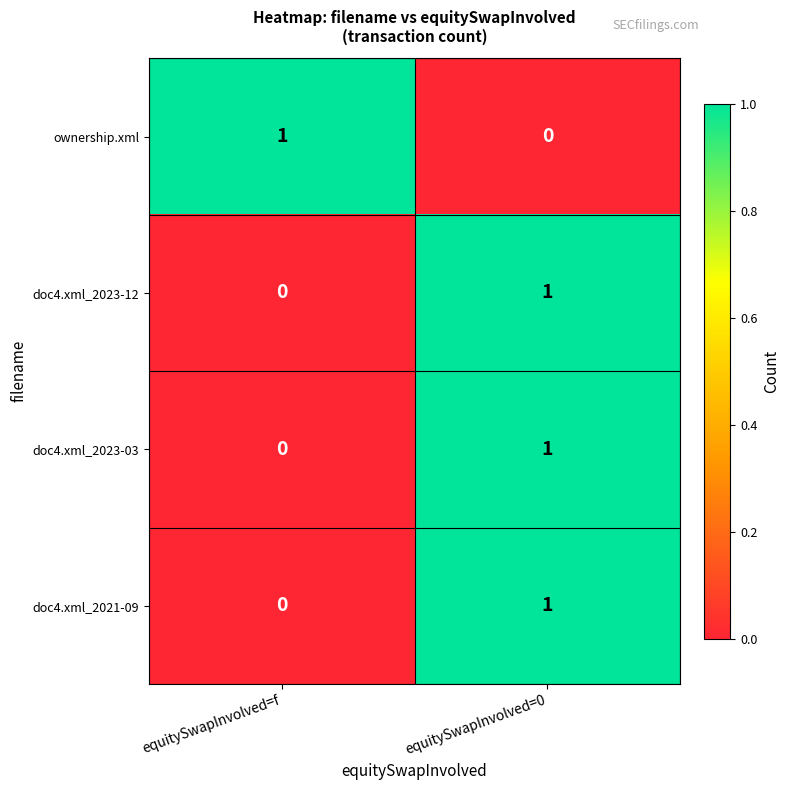

What is the difference between the highest and lowest values at equitySwapInvolved=0?

1